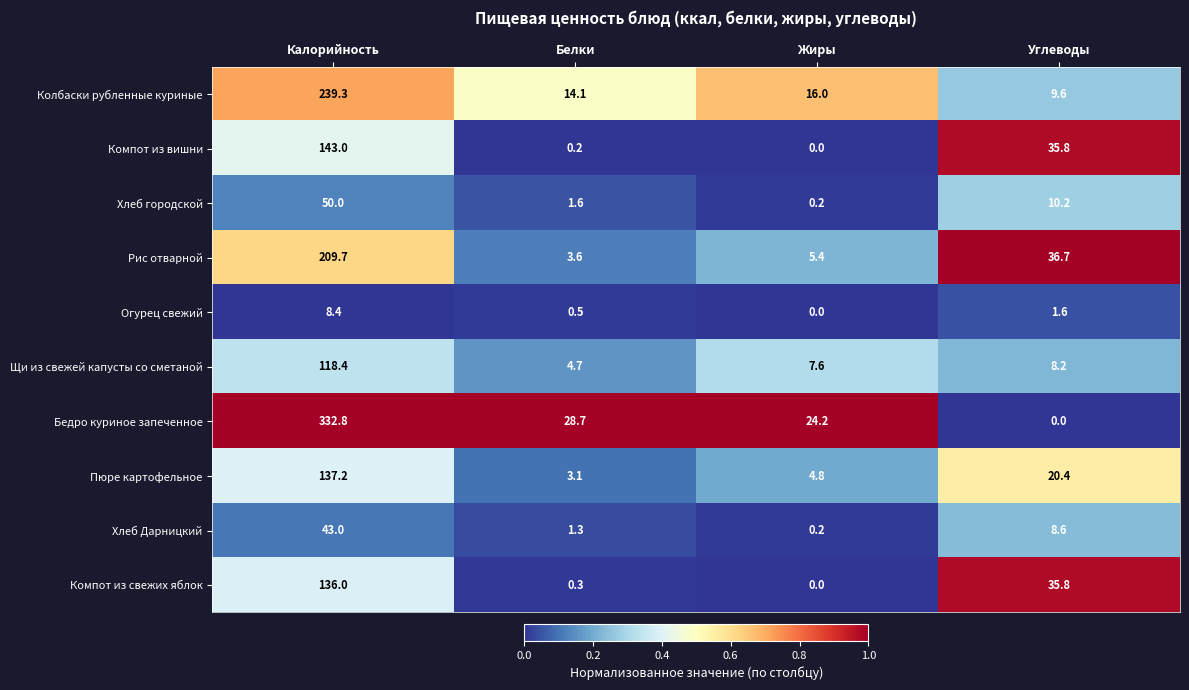

True or false: Компот из вишни has a value of 0.0 at Жиры.

True